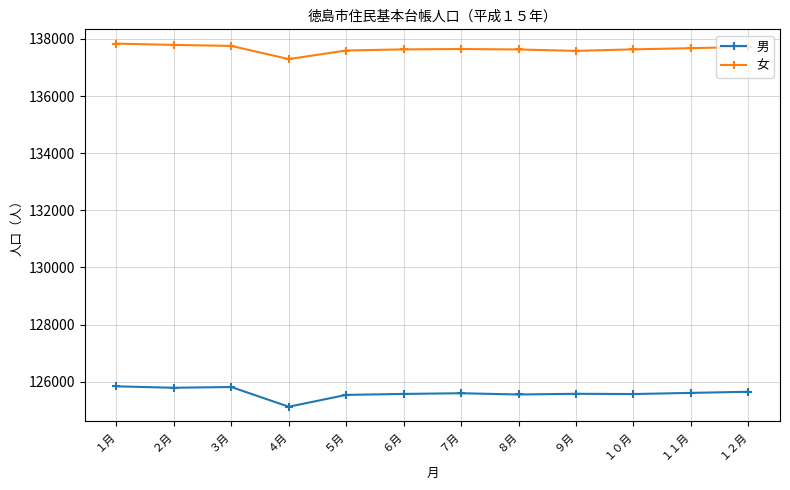

How many lines are shown in the chart?

2